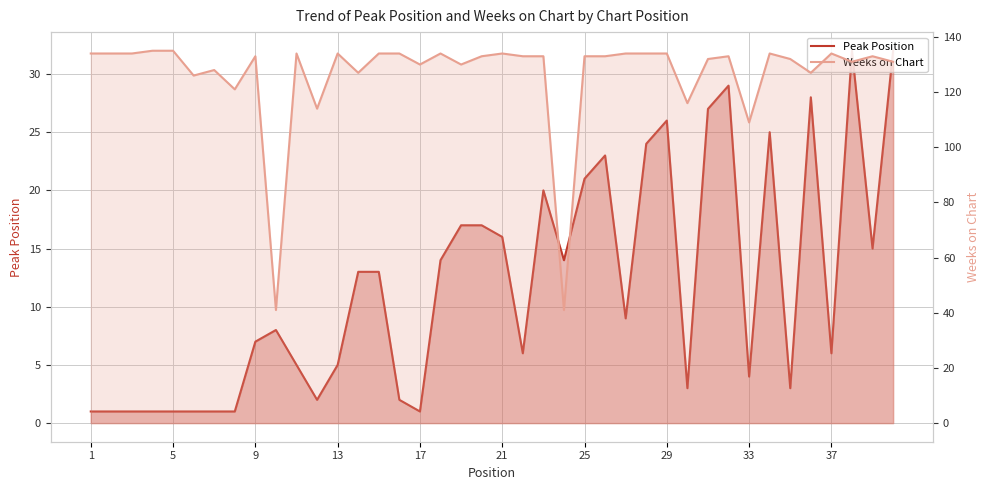

Which series has the largest total across all categories?

Weeks on Chart